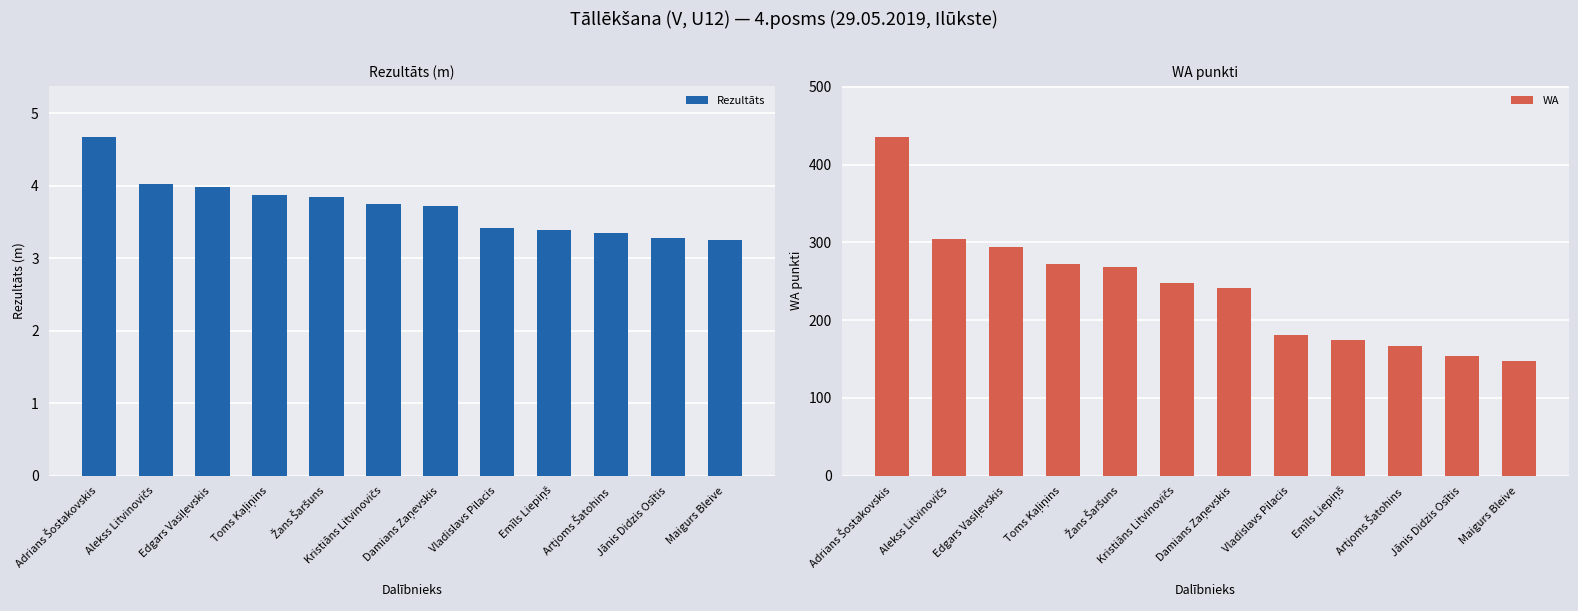

Reading left to right, what are all the values shown in this chart?

Rezultāts: 4.7	4.0	4.0	3.9	3.9	3.8	3.7	3.4	3.4	3.4	3.3	3.2
WA: 436.0	304.0	294.0	272.0	268.0	248.0	242.0	181.0	175.0	167.0	154.0	148.0